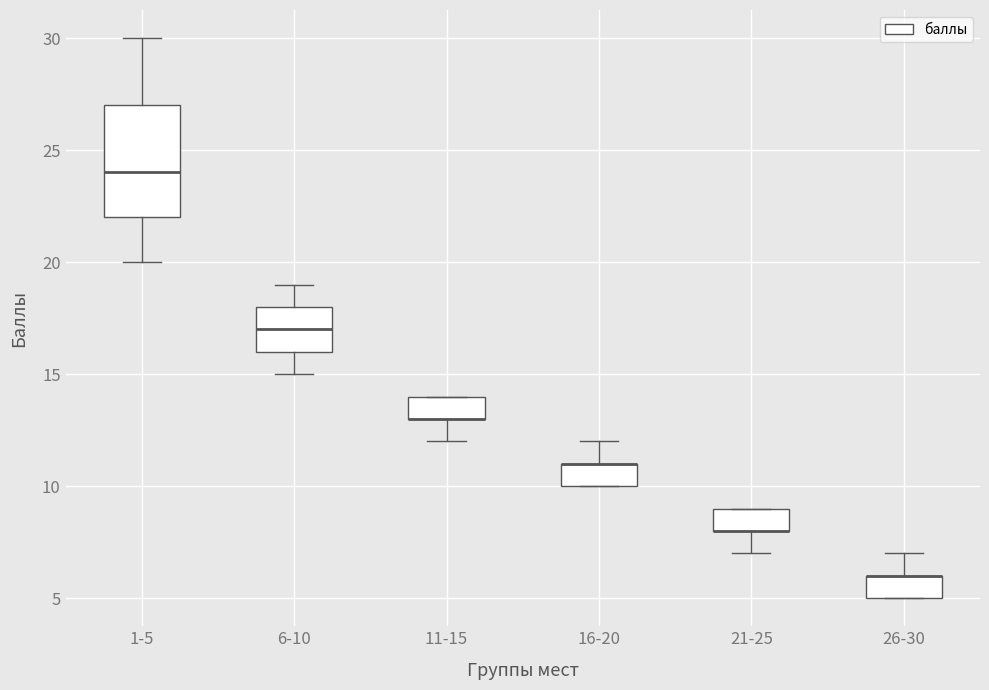

Which box is the tallest, from its lower edge to its upper edge?

1-5